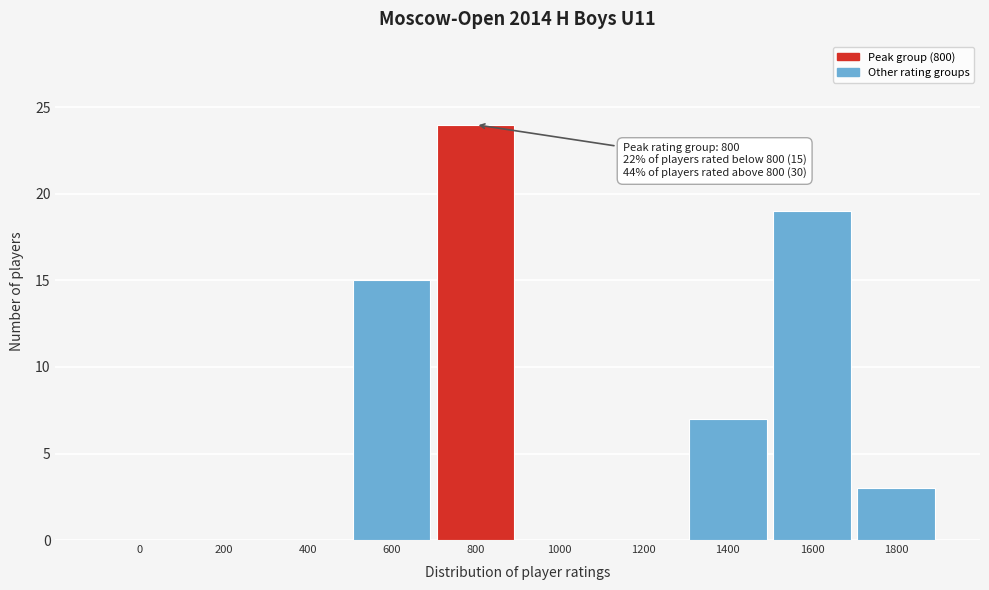

Reading right to left, extract all data points from this chart.

1800=3	1600=19	1400=7	1200=0	1000=0	800=24	600=15	400=0	200=0	0=0